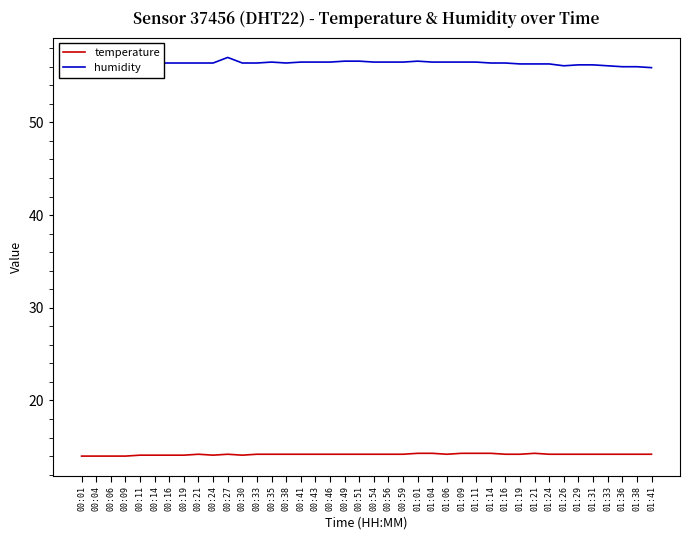

What is the total value across all series at 01:09?

70.8